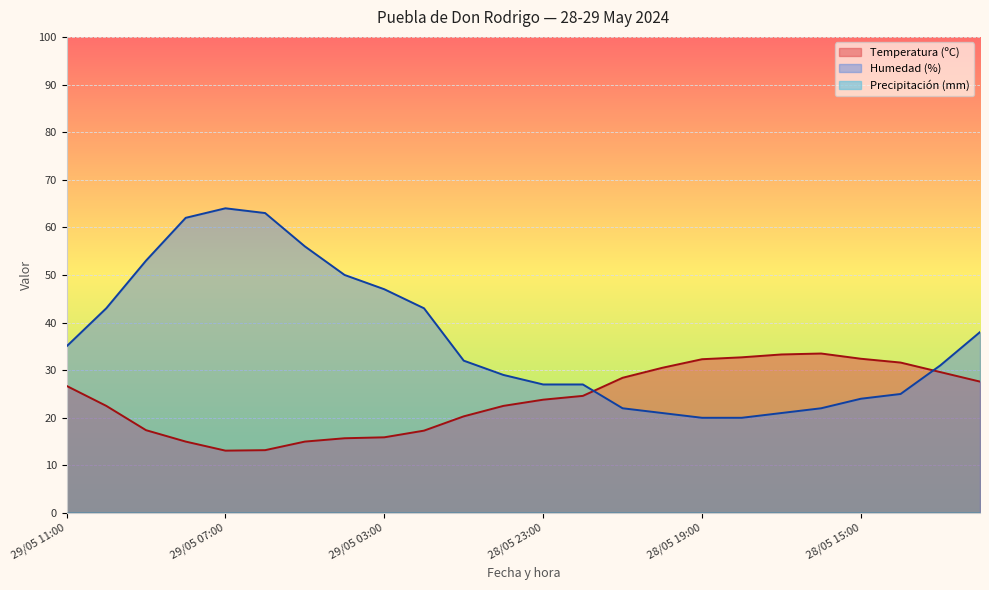

At which label is Temperatura (ºC) closest to 23?

29/05 10:00